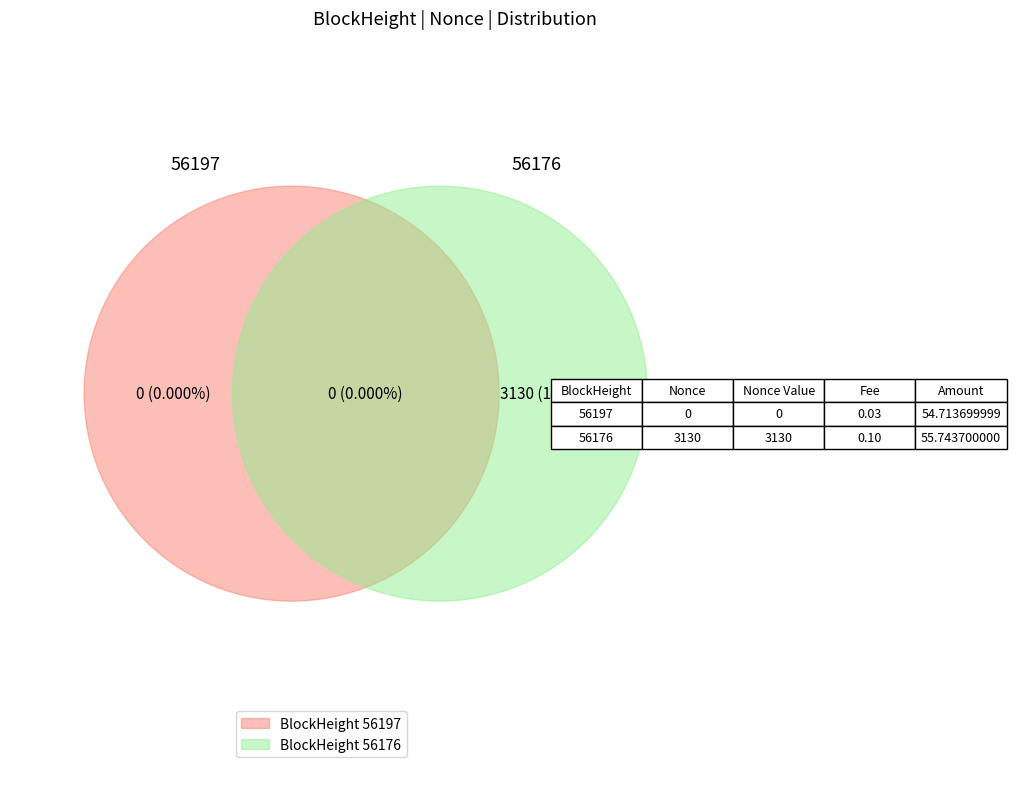

How many slices are in this pie chart?

2